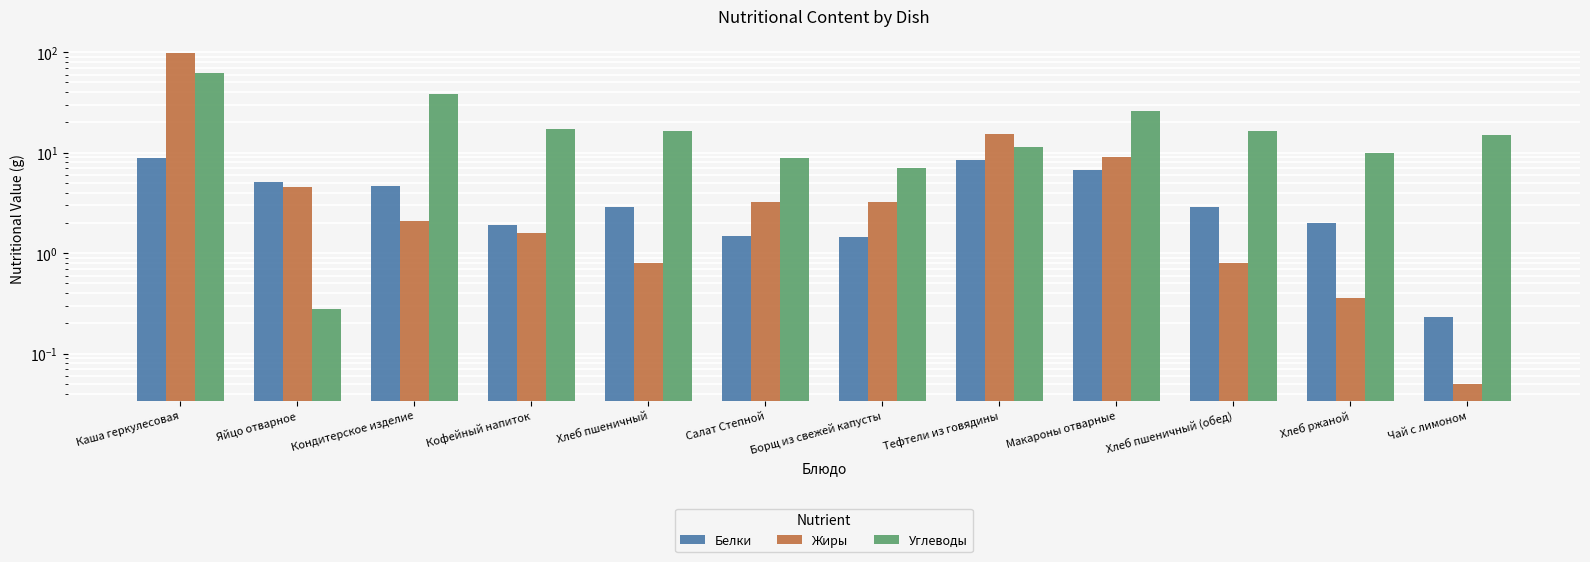

What is the approximate value of Жиры at Яйцо отварное?

4.6